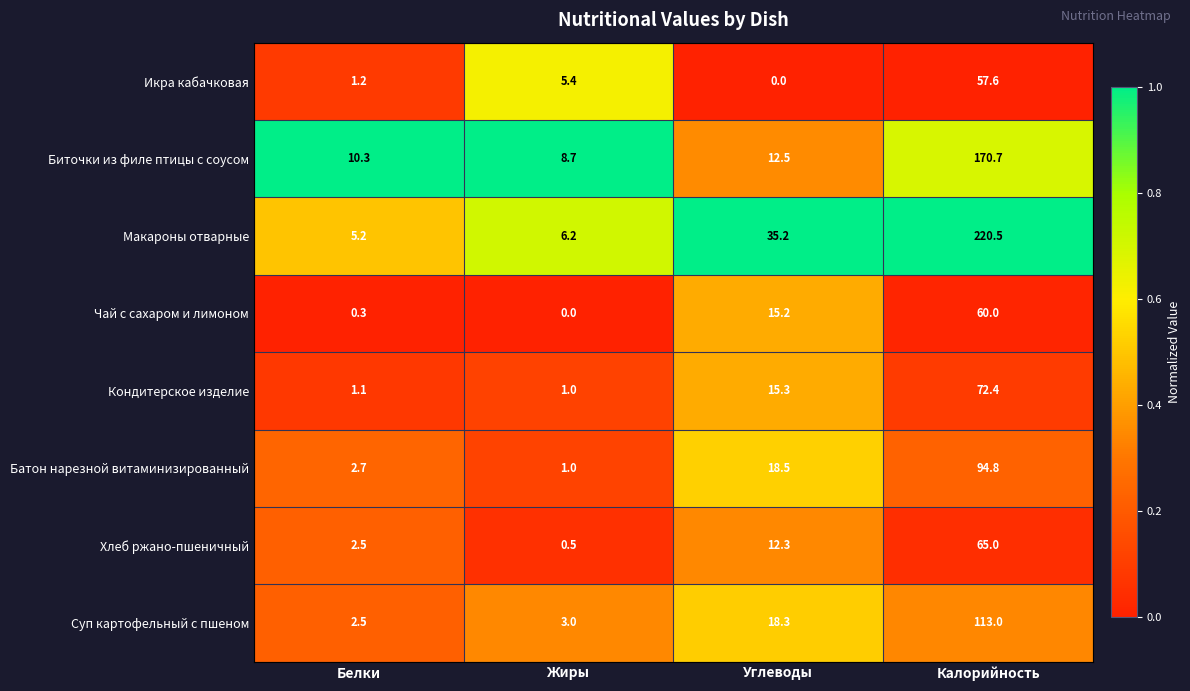

At how many categories does at least one series exceed 0?

4